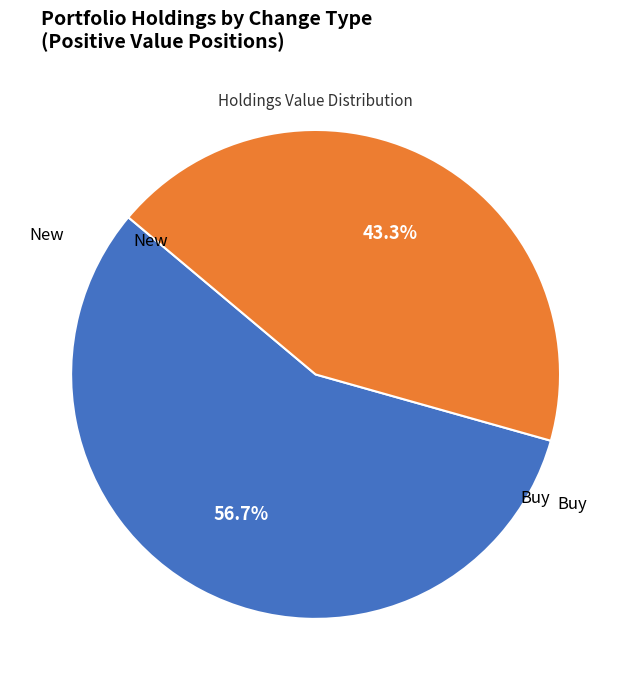

Is there any slice that represents more than half of the pie?

Yes